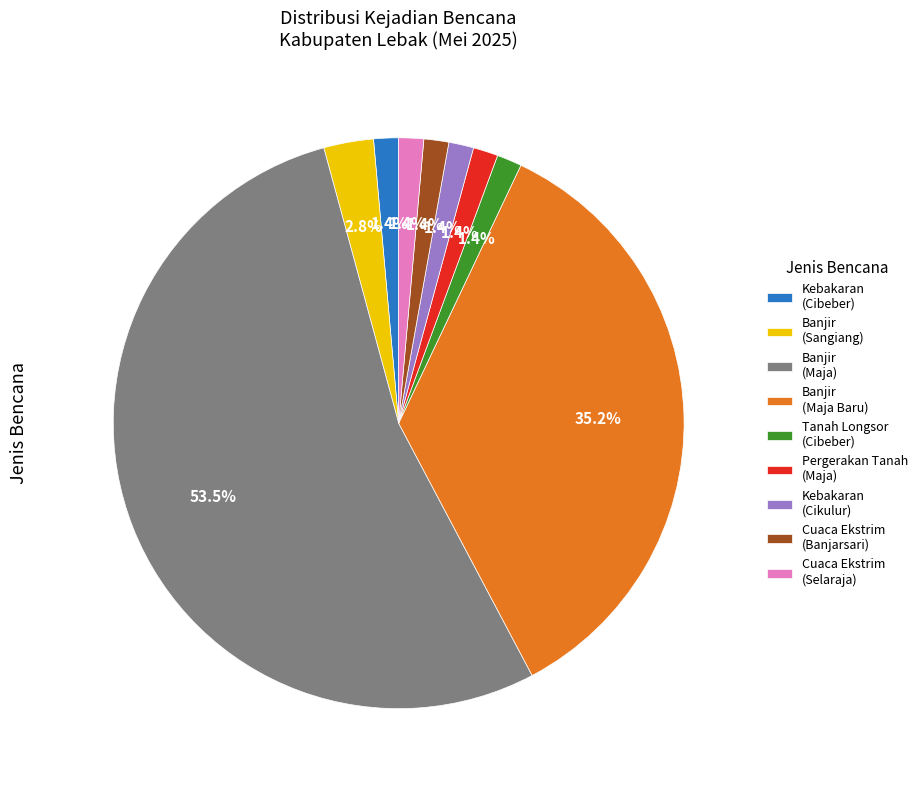

What is the majority slice?

Banjir (Maja)